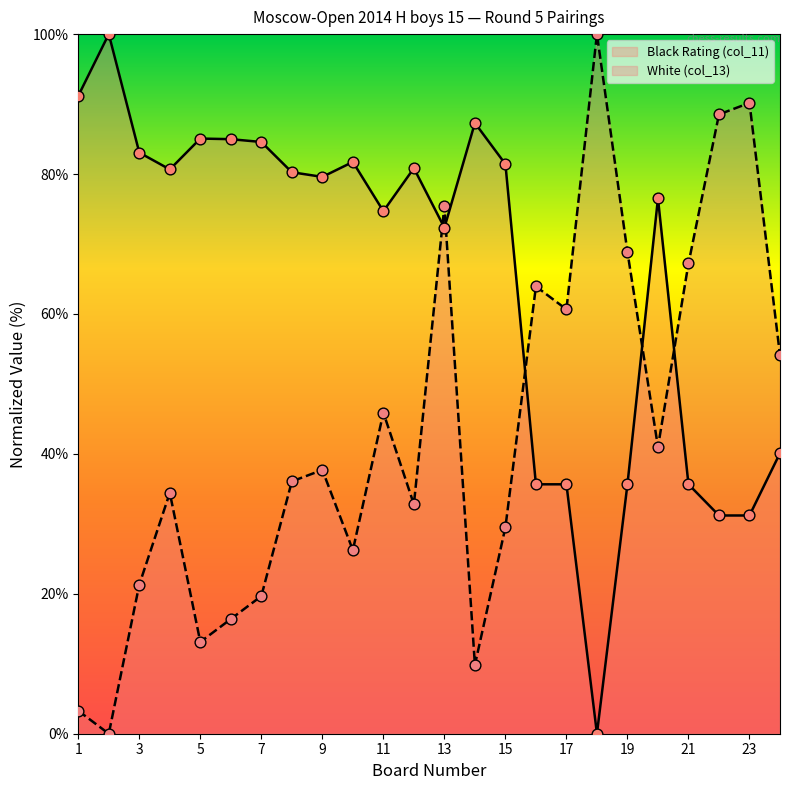

At which category is the sum across all series the highest?

13